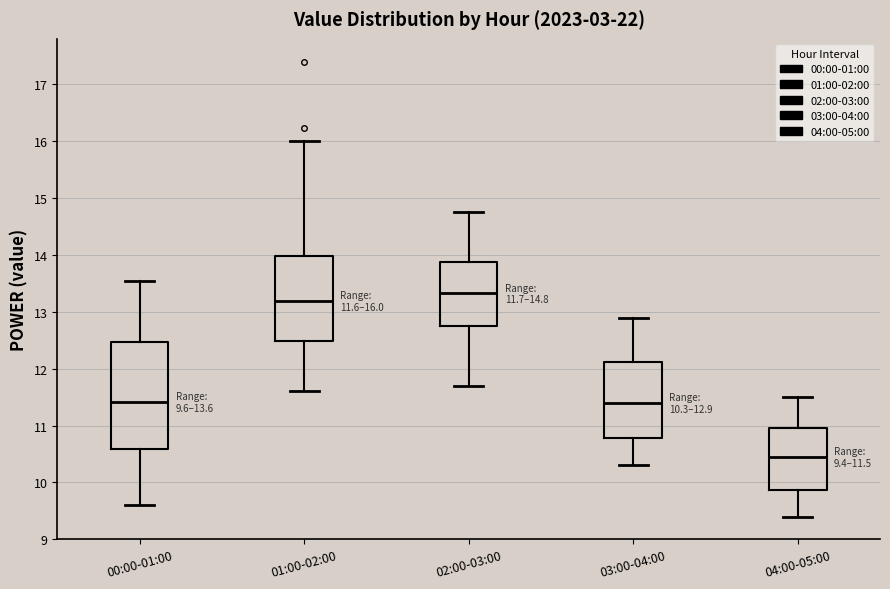

Which box's median line is the lowest?

04:00-05:00